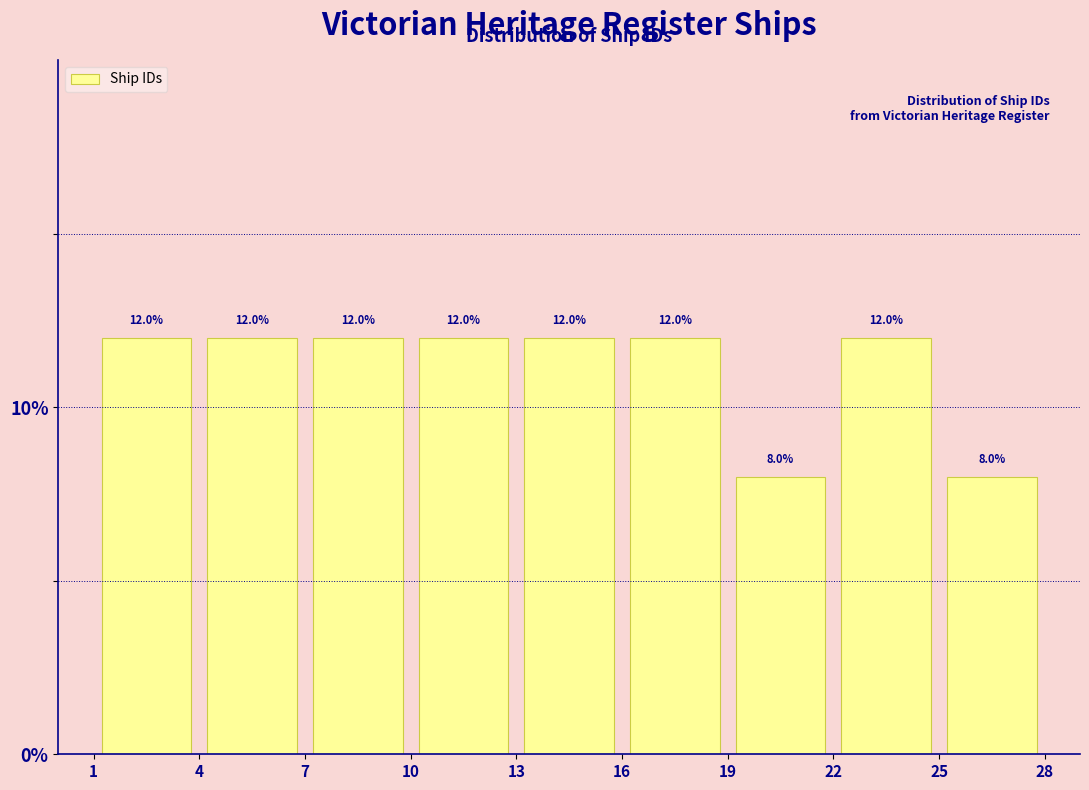

What is the height of the bar covering 10 to 13 on the x-axis?

12.0